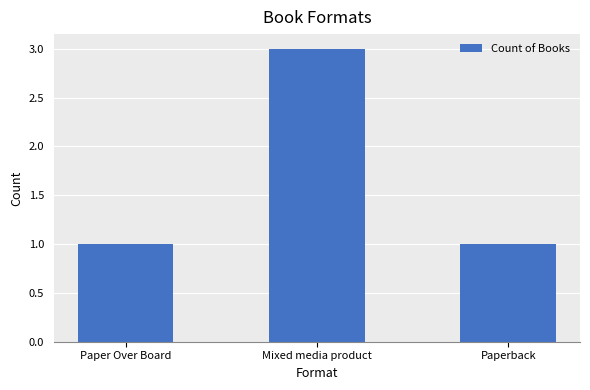

What is the label of the 1st bar from the right?

Paperback